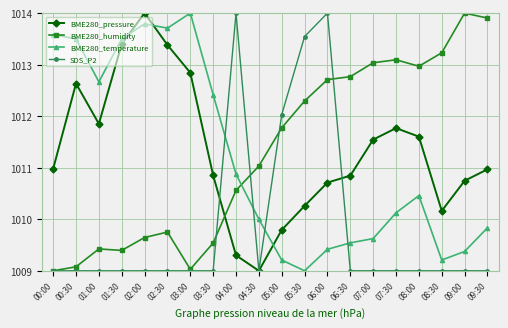

Which series changed the most between 02:30 and 07:00?

BME280_temperature